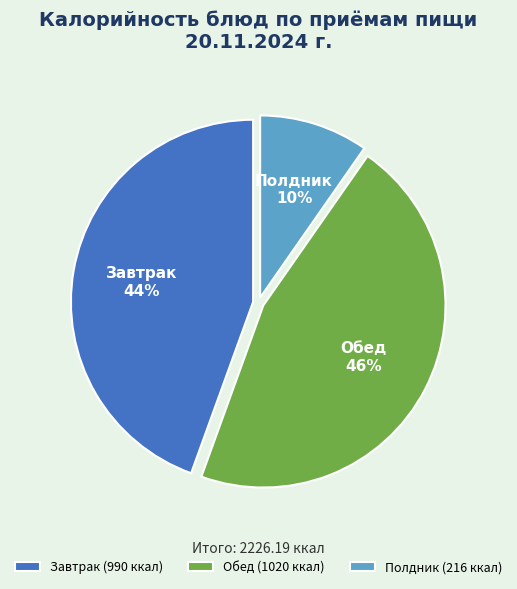

How many segments does this pie chart have?

3